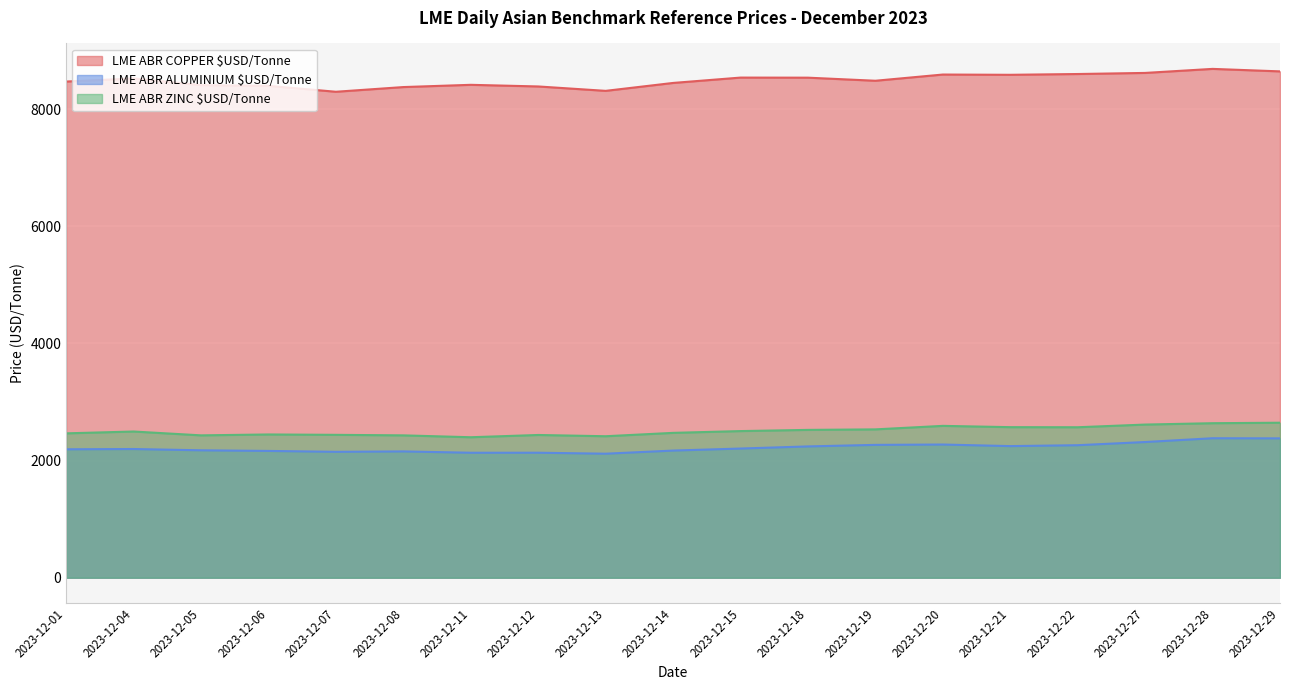

Is it true that LME ABR ZINC $USD/Tonne equals 3437.3 at 2023-12-08?

False